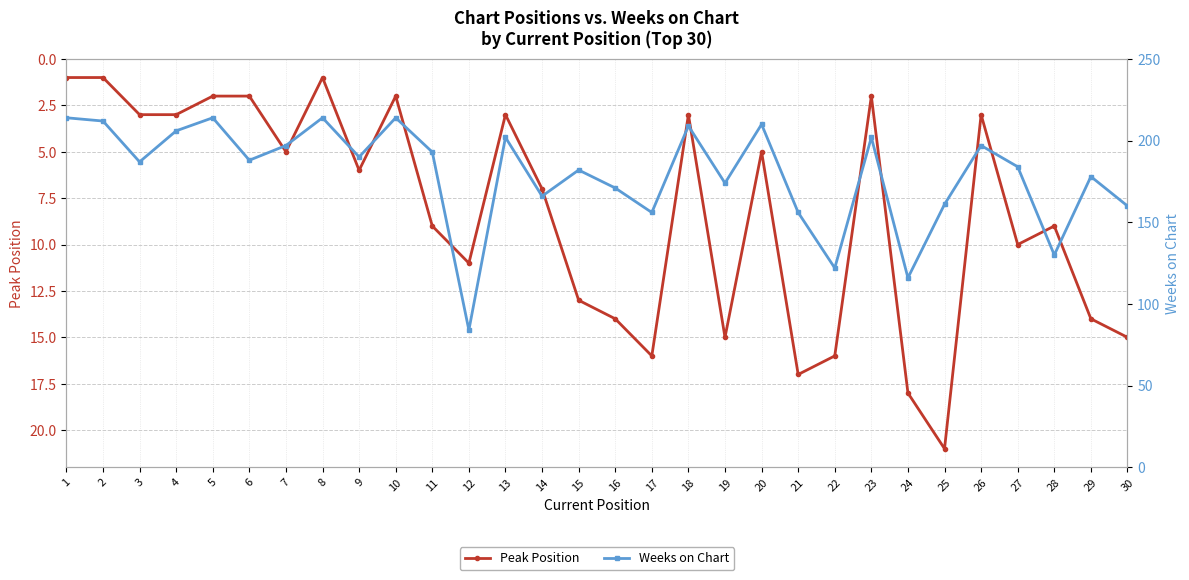

How many interior local valleys does the Peak Position series have?

8